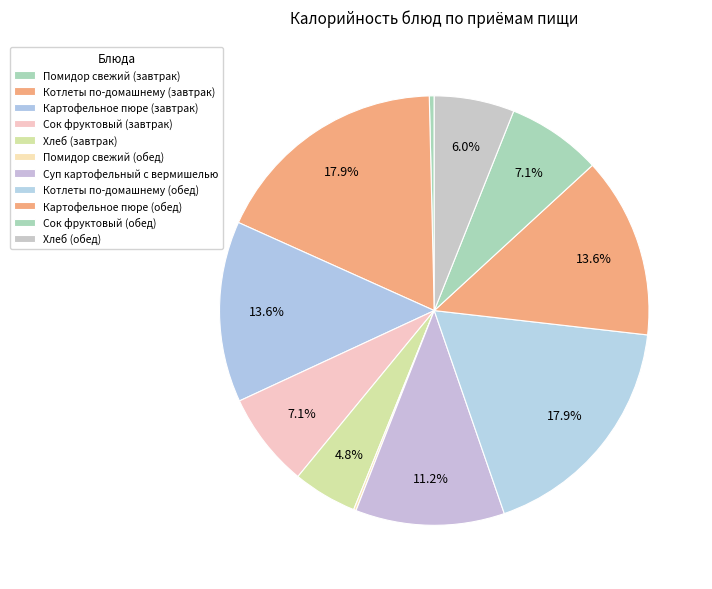

What percentage do Котлеты по-домашнему (обед) and Сок фруктовый (обед) together represent?

25.0%